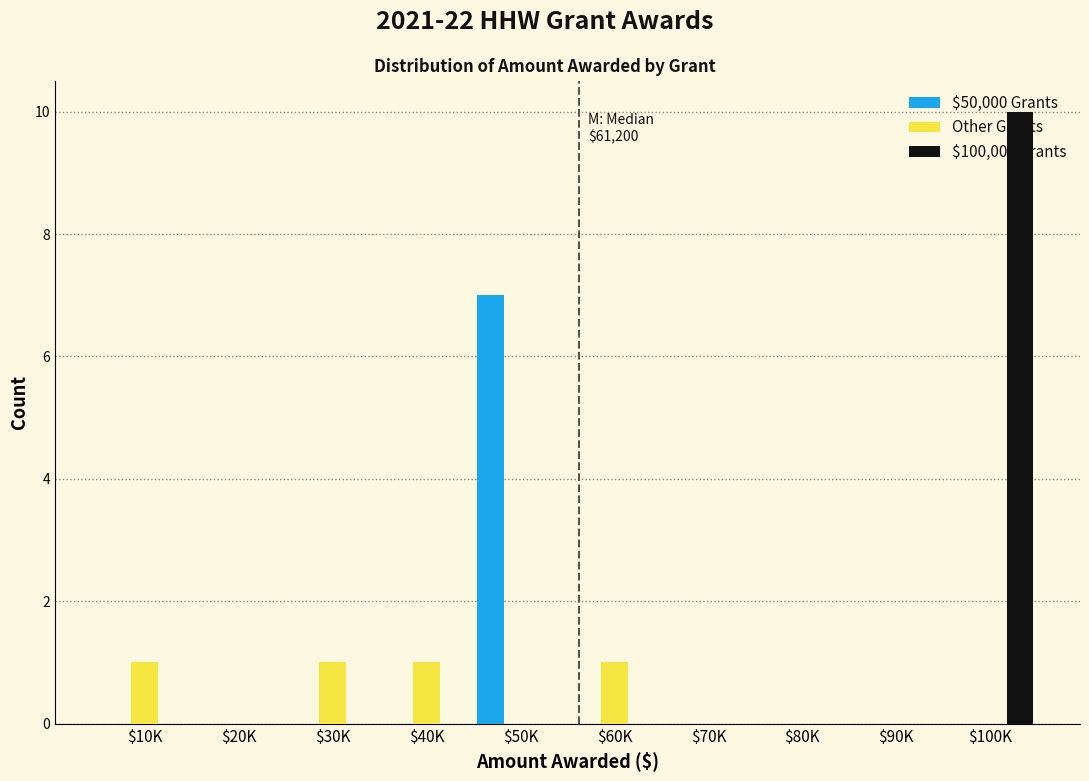

True or false: Other Grants has a value of 1 at $60K.

True